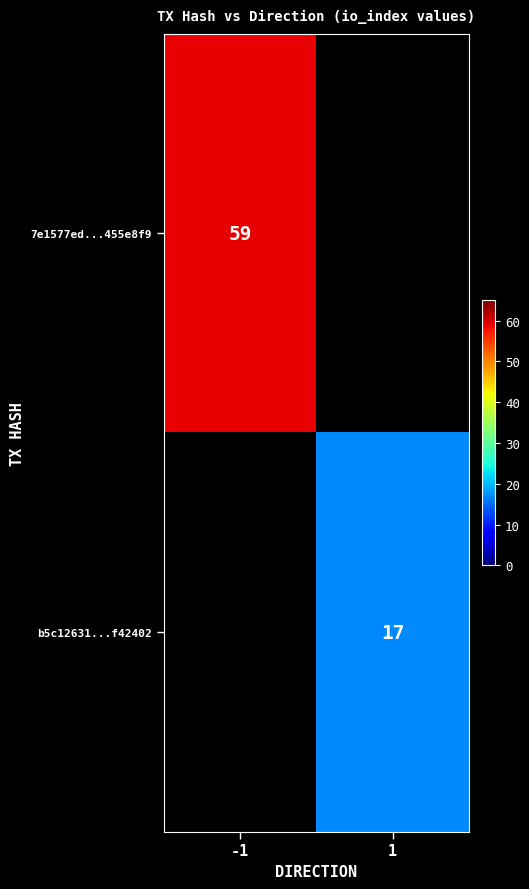

The value of 7e1577ed...455e8f9 at -1 is 59. True or false?

True